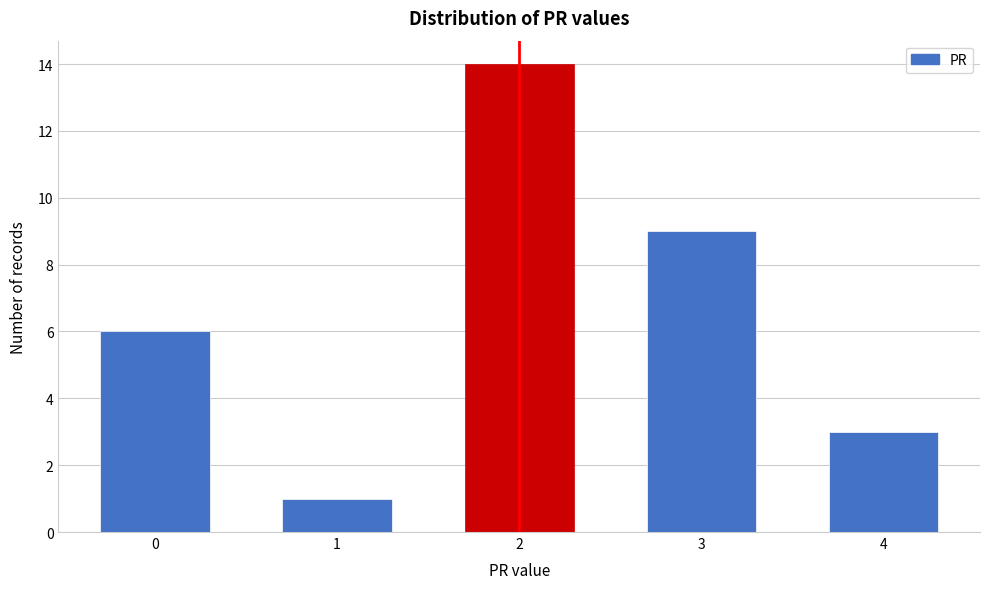

Reading left to right, list all the values displayed in this chart.

6	1	14	9	3